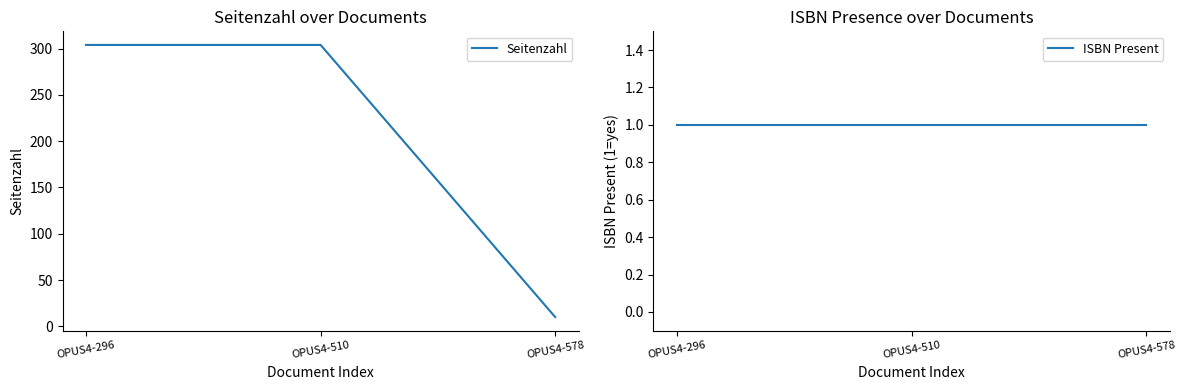

What is the total value across all series at OPUS4-578?

11